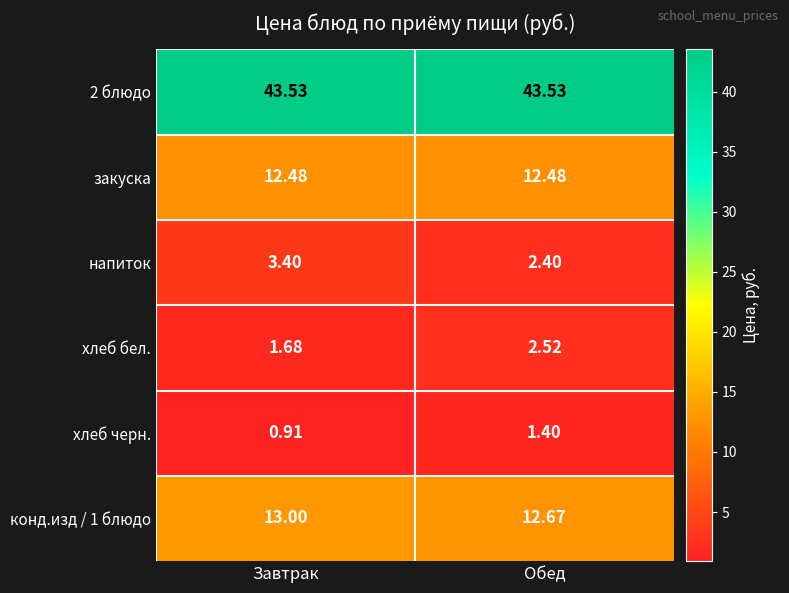

Between Завтрак and Обед, which series saw the biggest shift?

напиток